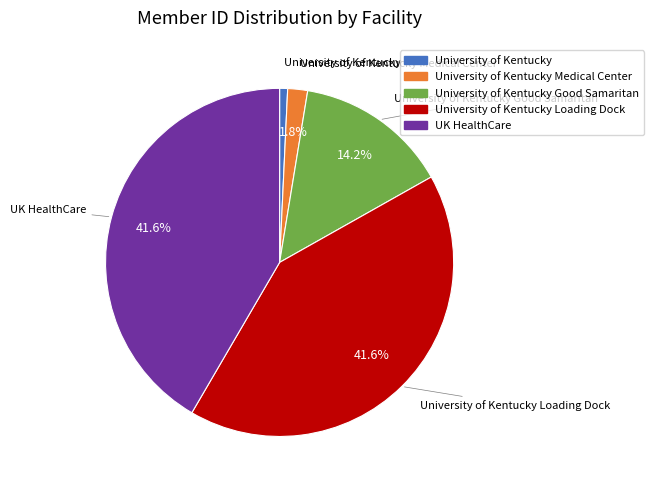

True or false: UK HealthCare accounts for 42% of the total.

True